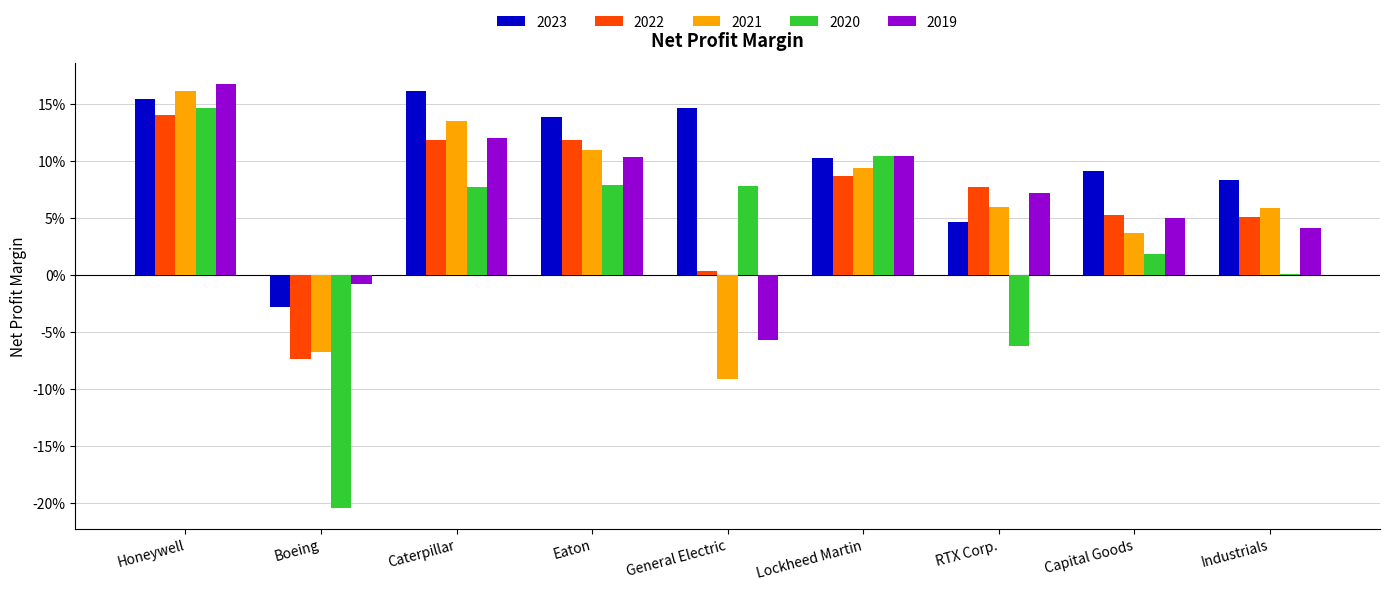

What is the minimum value shown in the chart?

-0.2